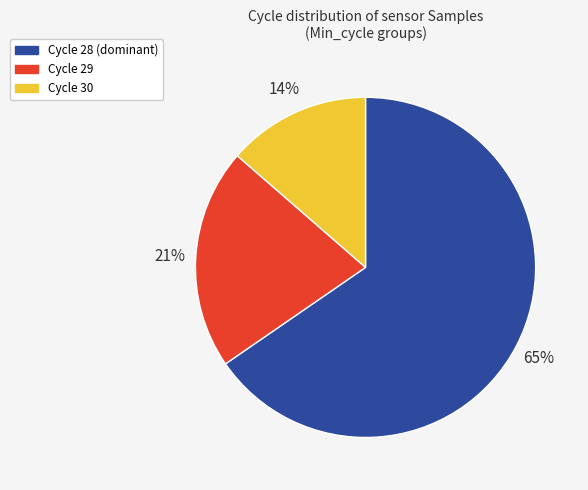

Is there any slice that represents more than half of the pie?

Yes